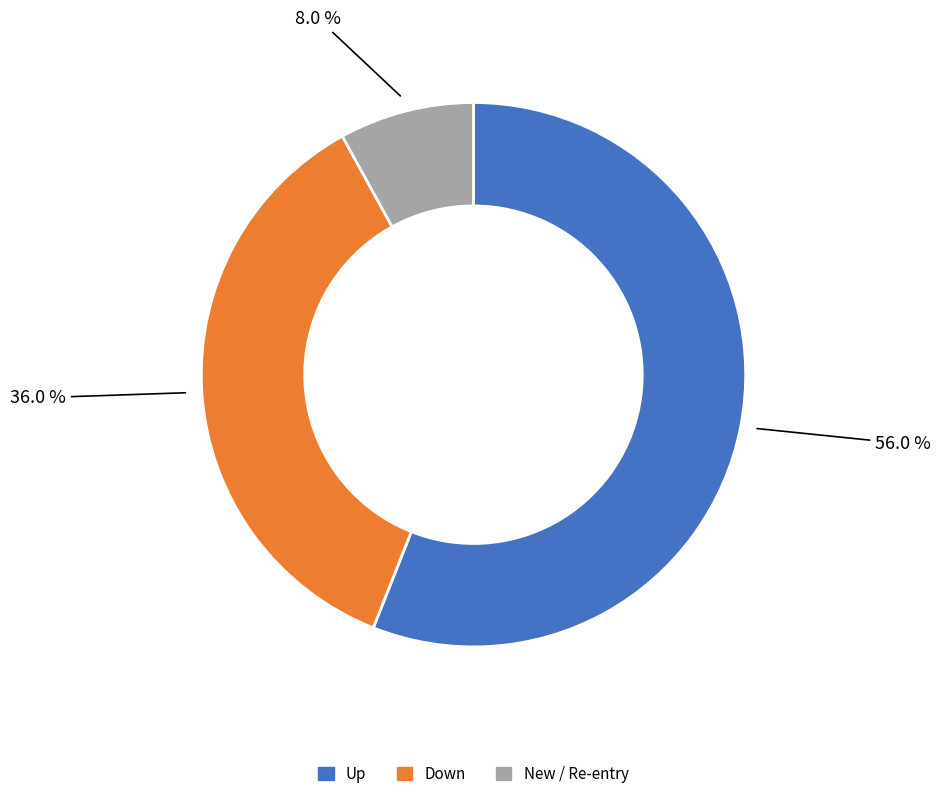

Does any single category account for the majority?

Yes